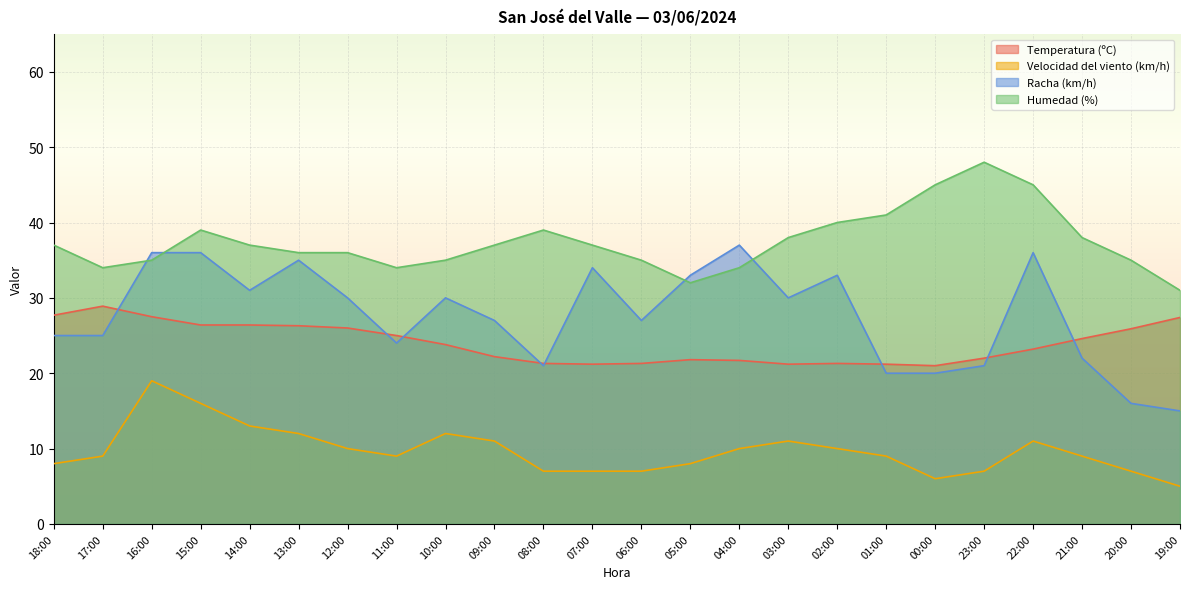

At which label is Racha (km/h) closest to 26?

18:00